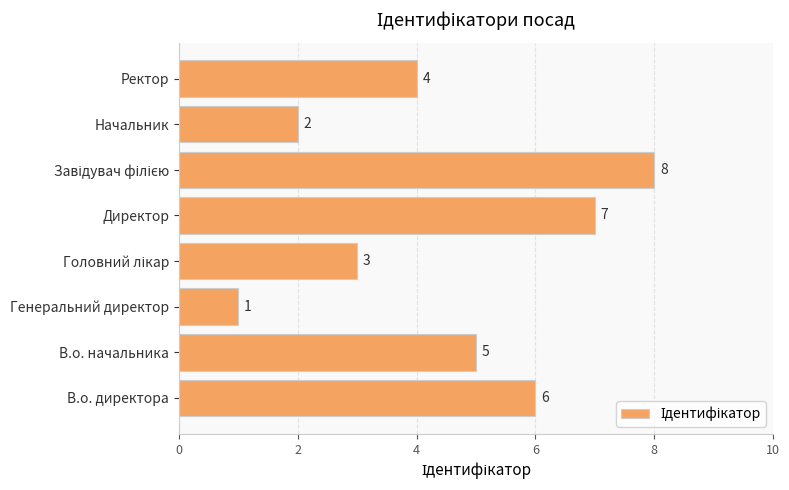

The chart shows a value of 6 at Ректор. True or false?

False